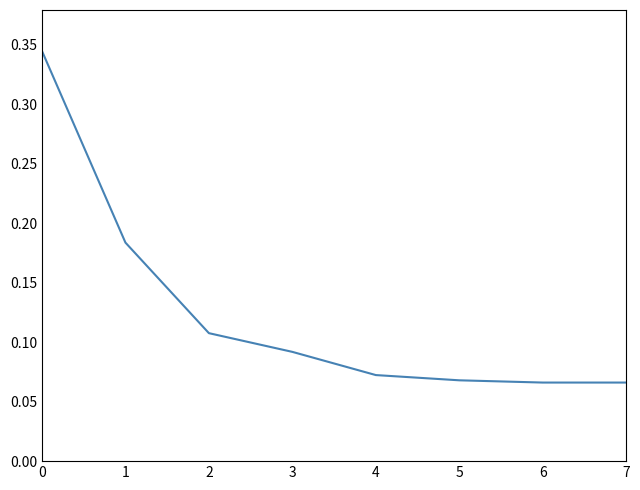

Is it true that the value at 0 is 0.1?

False